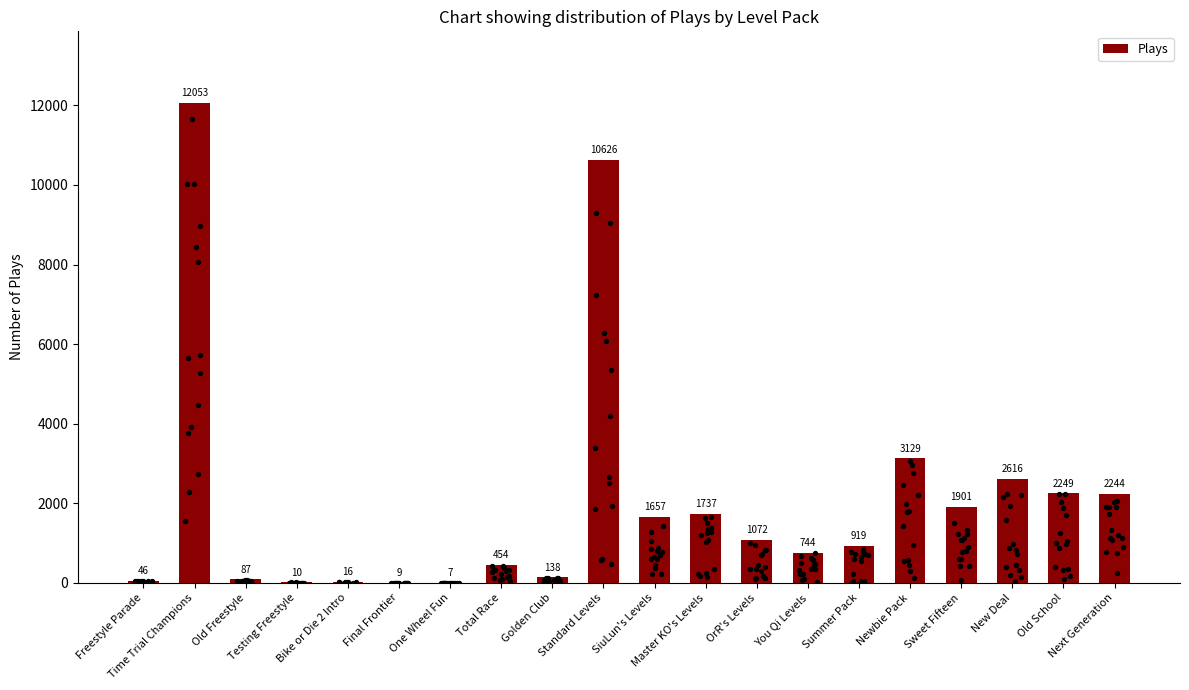

Which has a higher value, OrR's Levels or Old School?

Old School